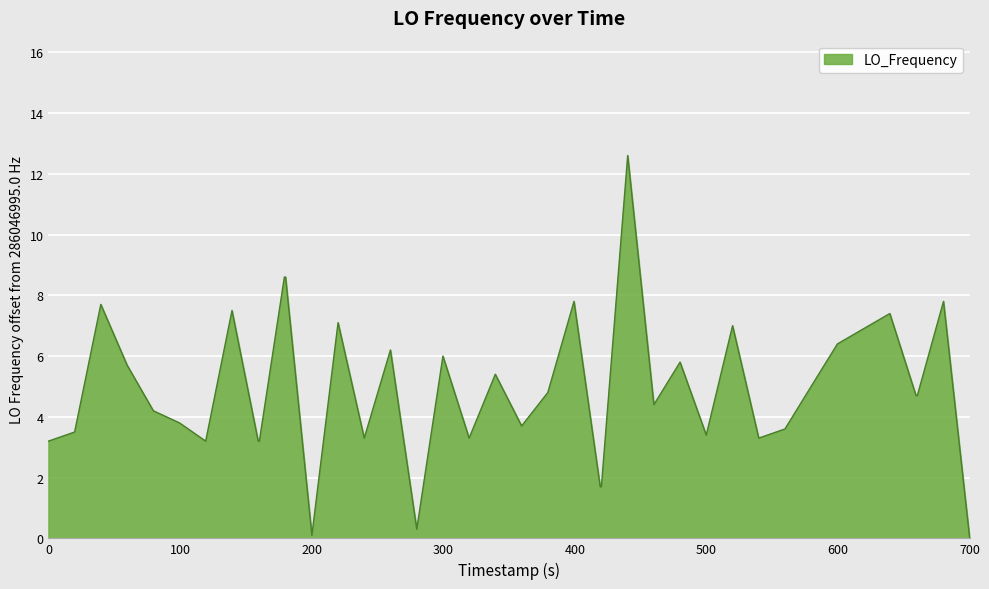

What is the greatest value displayed?

12.6